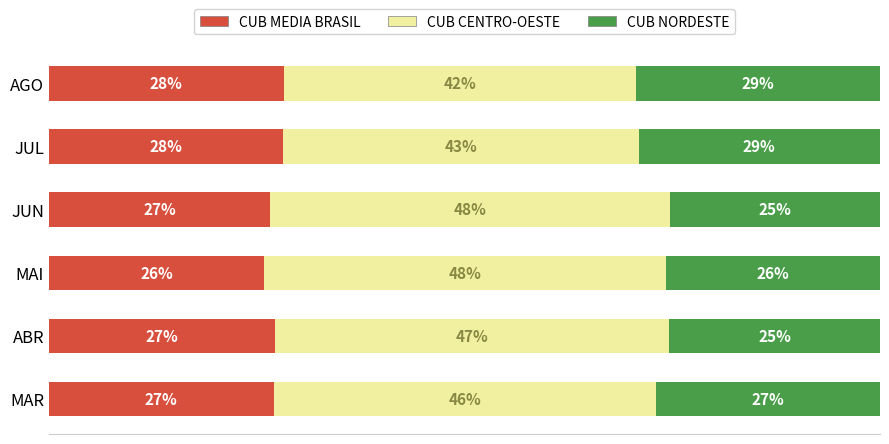

What are all the series names shown in the legend?

CUB MEDIA BRASIL, CUB CENTRO-OESTE, CUB NORDESTE